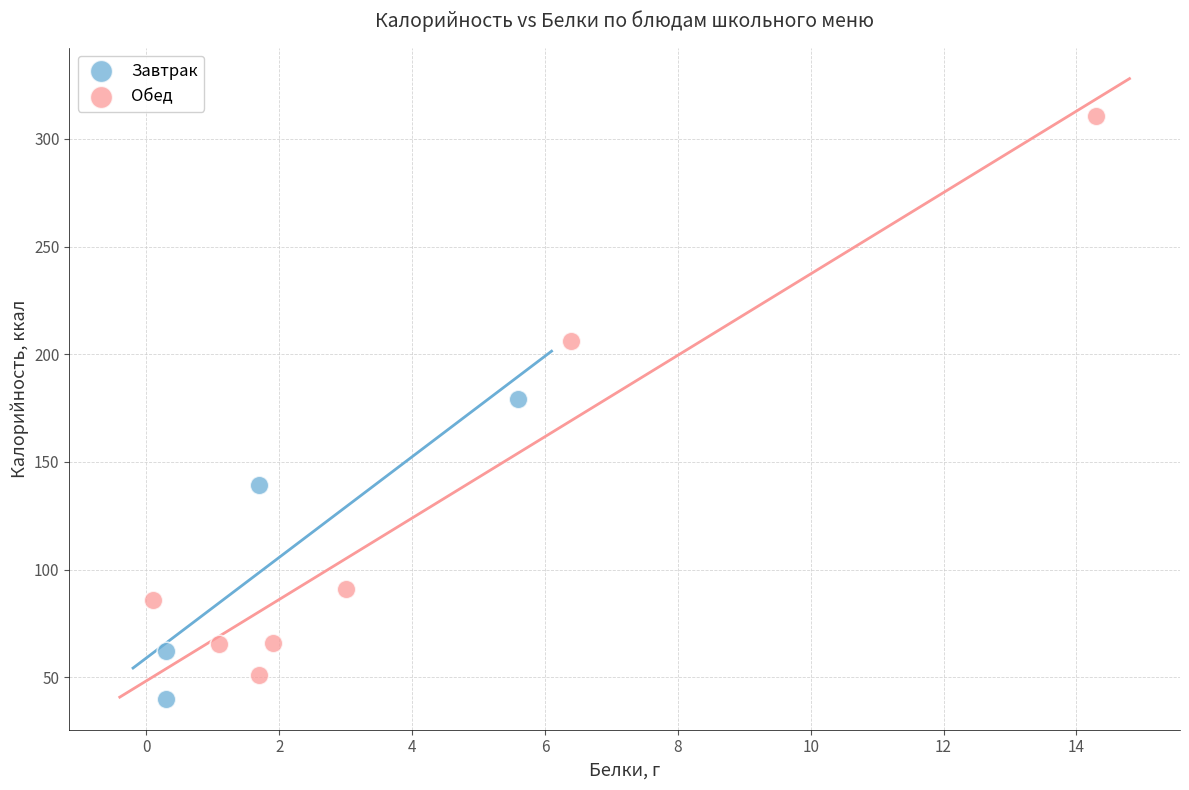

What are all the series names shown in the legend?

Завтрак, Обед